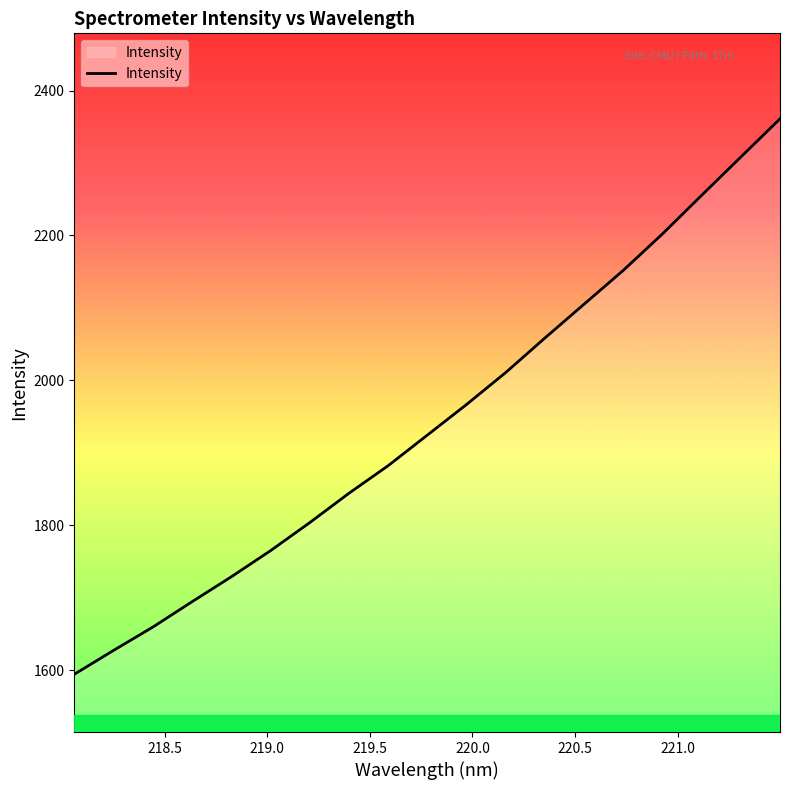

What is the smallest value displayed?

1594.3